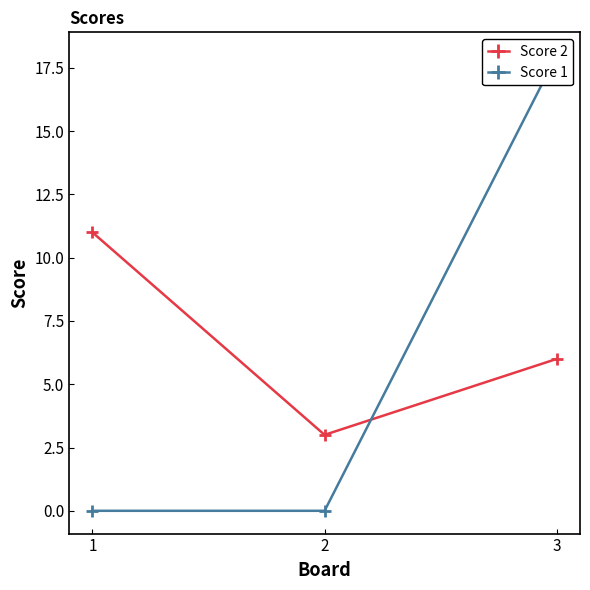

How many lines are shown in the chart?

2